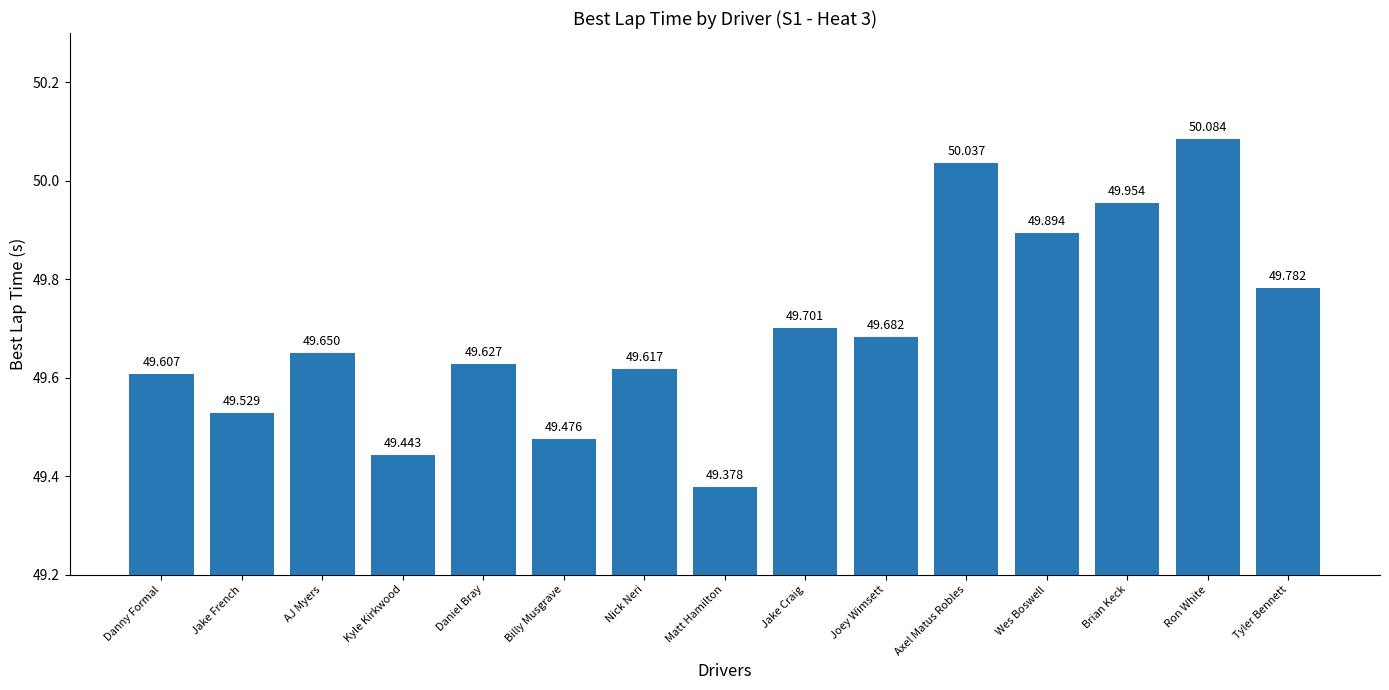

Rank the categories by value from lowest to highest.

Matt Hamilton, Kyle Kirkwood, Billy Musgrave, Jake French, Danny Formal, Nick Neri, Daniel Bray, AJ Myers, Joey Wimsett, Jake Craig, Tyler Bennett, Wes Boswell, Brian Keck, Axel Matus Robles, Ron White